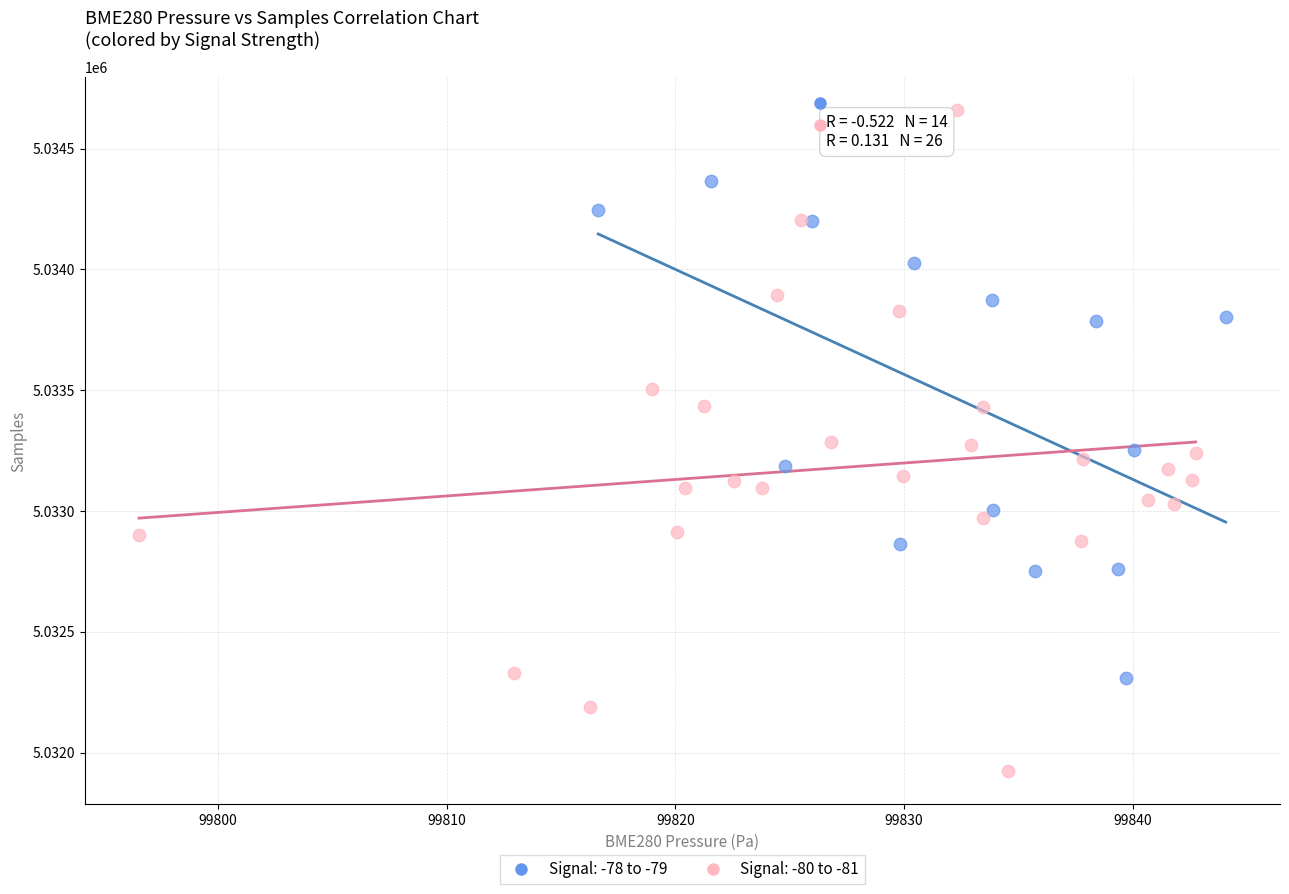

Which series has the largest Y range (max minus min)?

Signal: -80 to -81